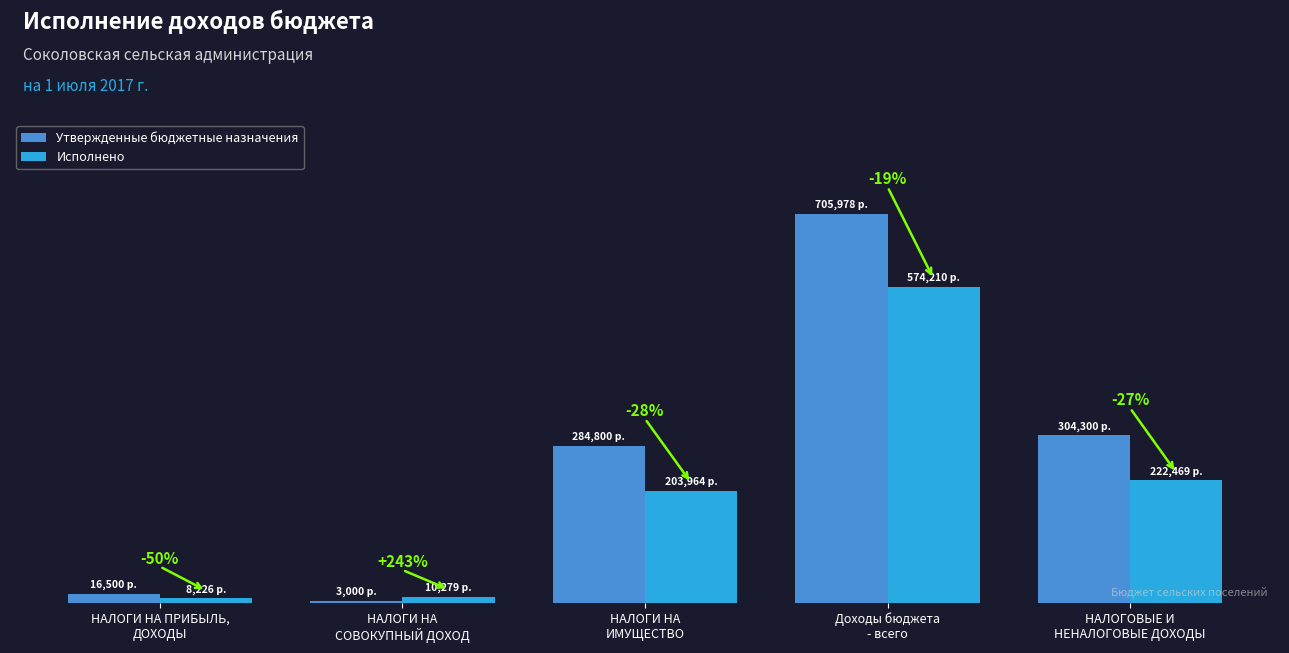

Are the bars horizontal?

No